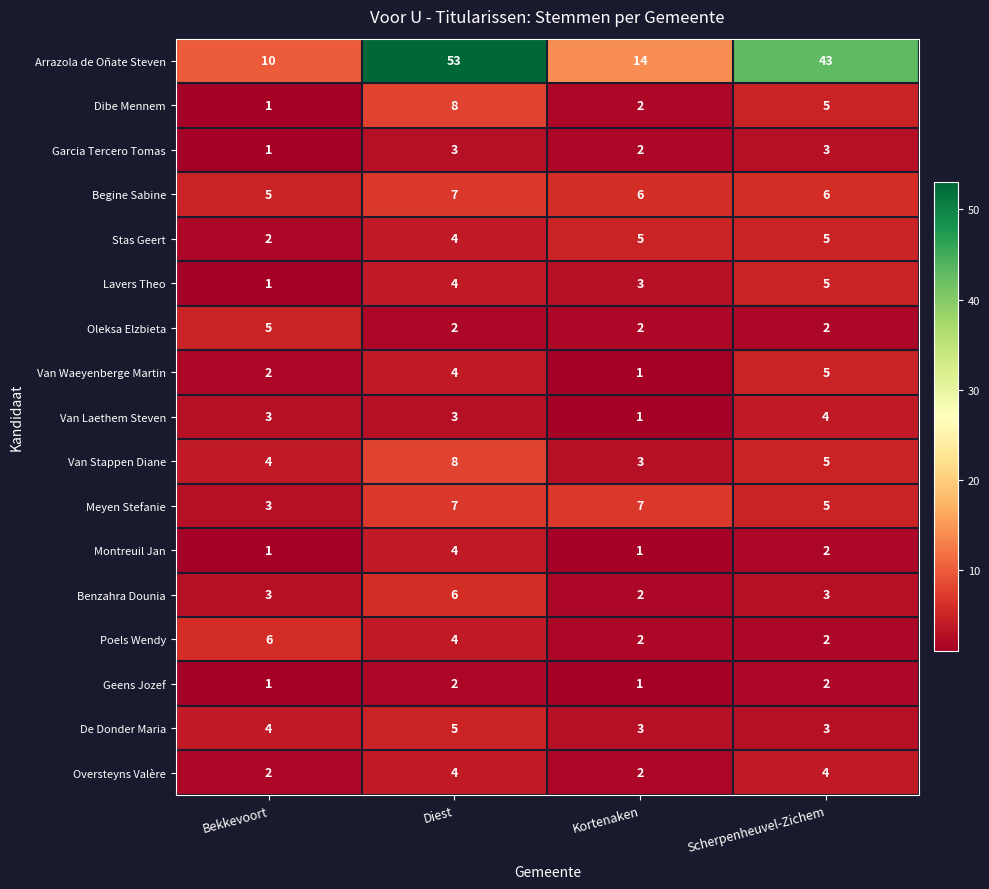

Where is Montreuil Jan nearest to the value 2?

Scherpenheuvel-Zichem